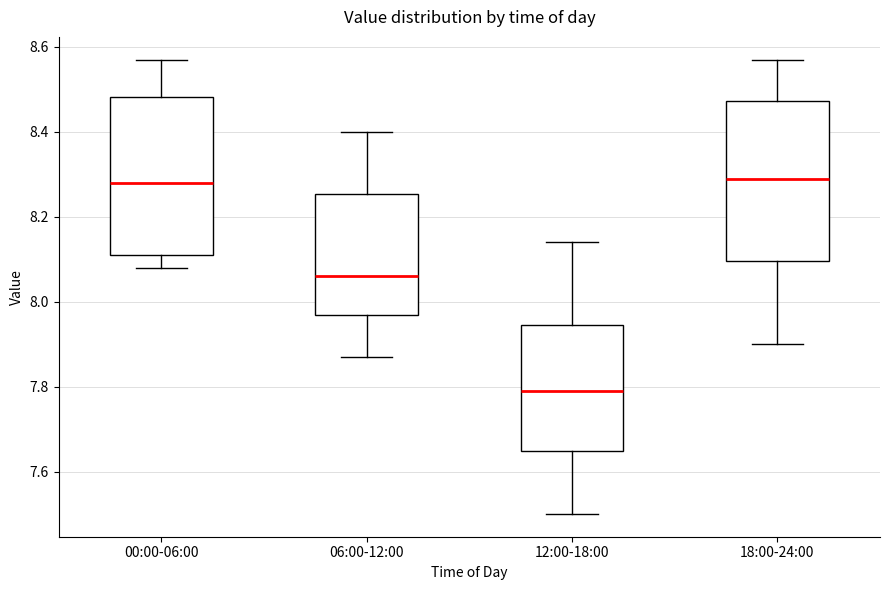

Reading left to right, read every box against the y-axis: the position of its median line, the range the box covers, and the ends of its whiskers. The values are not printed on the chart, so give them approximately, as read against the axis.

00:00-06:00: median 8.28, box 8.12 to 8.48, whiskers 8.08 to 8.58
06:00-12:00: median 8.06, box 7.96 to 8.26, whiskers 7.88 to 8.40
12:00-18:00: median 7.80, box 7.64 to 7.94, whiskers 7.50 to 8.14
18:00-24:00: median 8.30, box 8.10 to 8.48, whiskers 7.90 to 8.58